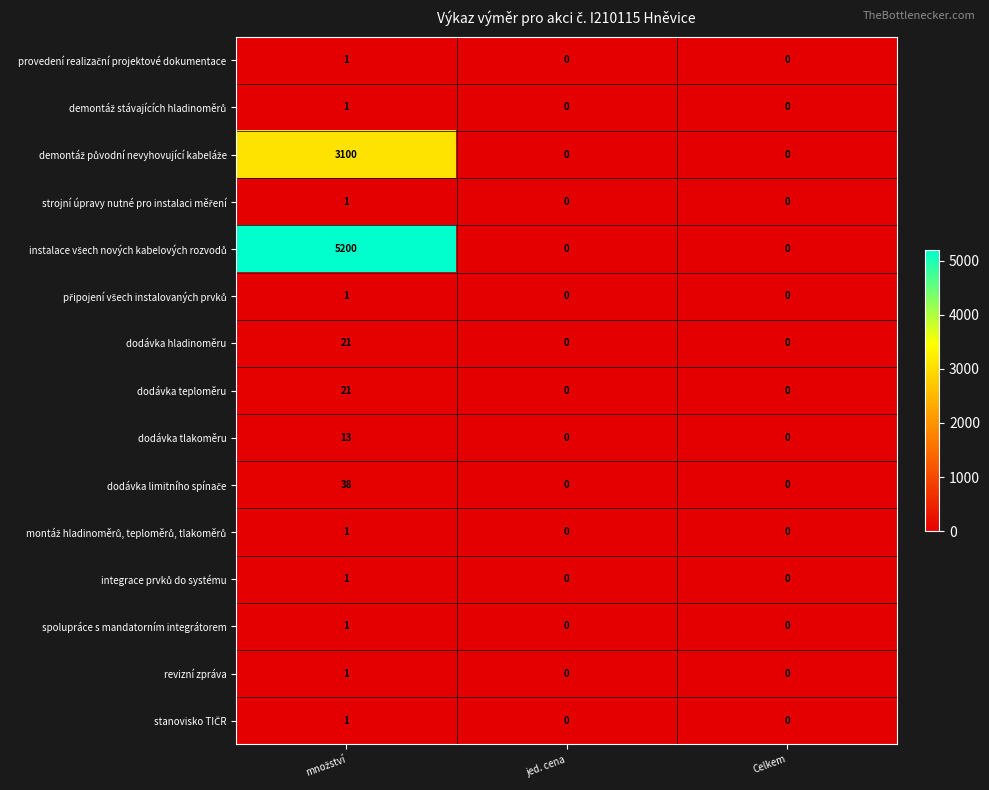

What is the sum of all dodávka tlakoměru values?

13